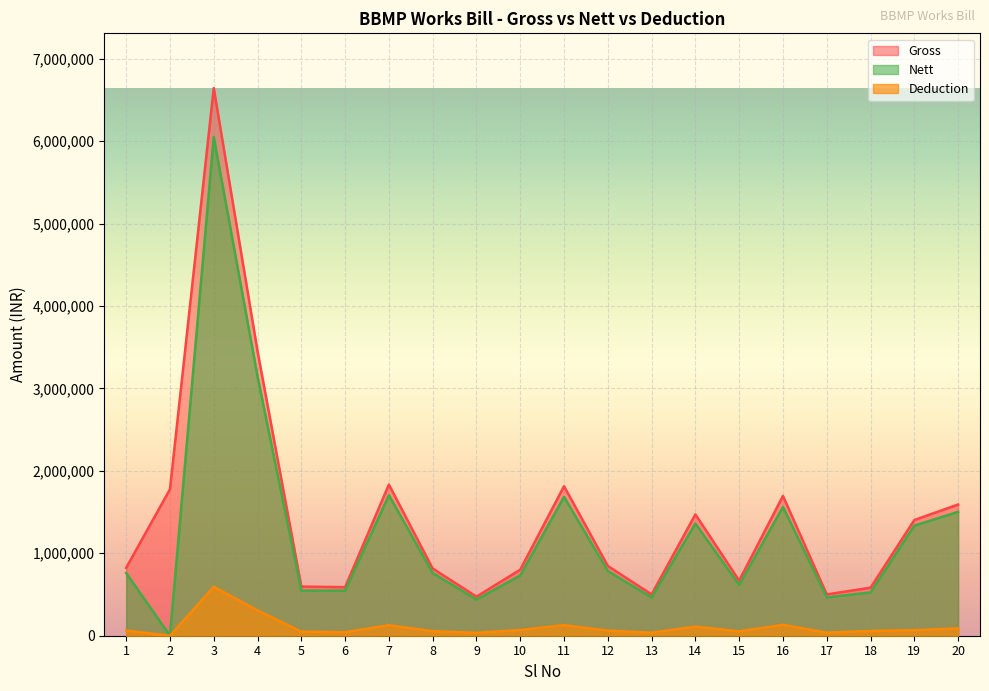

List the labels in order of Gross value, smallest first.

9, 13, 17, 18, 6, 5, 15, 10, 8, 1, 12, 19, 14, 20, 16, 2, 11, 7, 4, 3